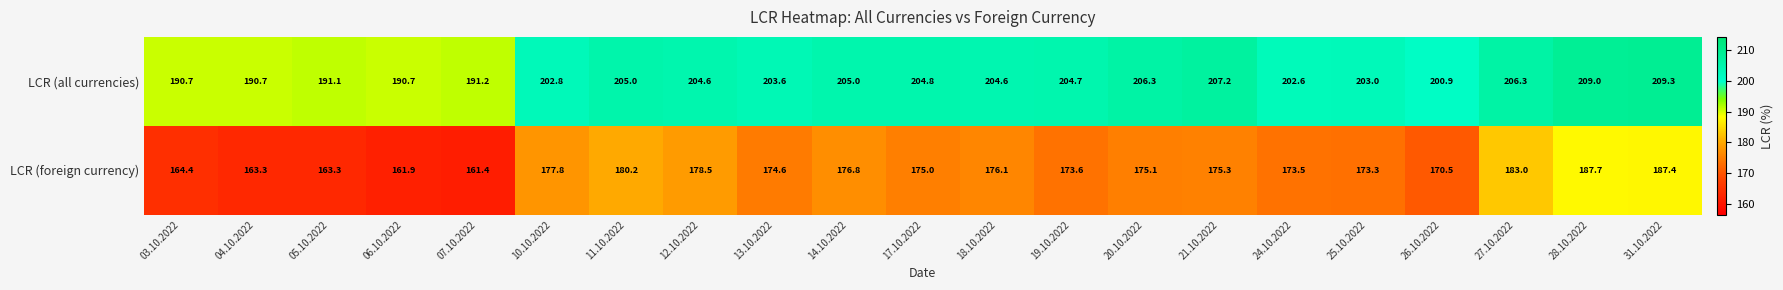

Rank the series by their maximum value, from highest to lowest.

LCR (all currencies), LCR (foreign currency)